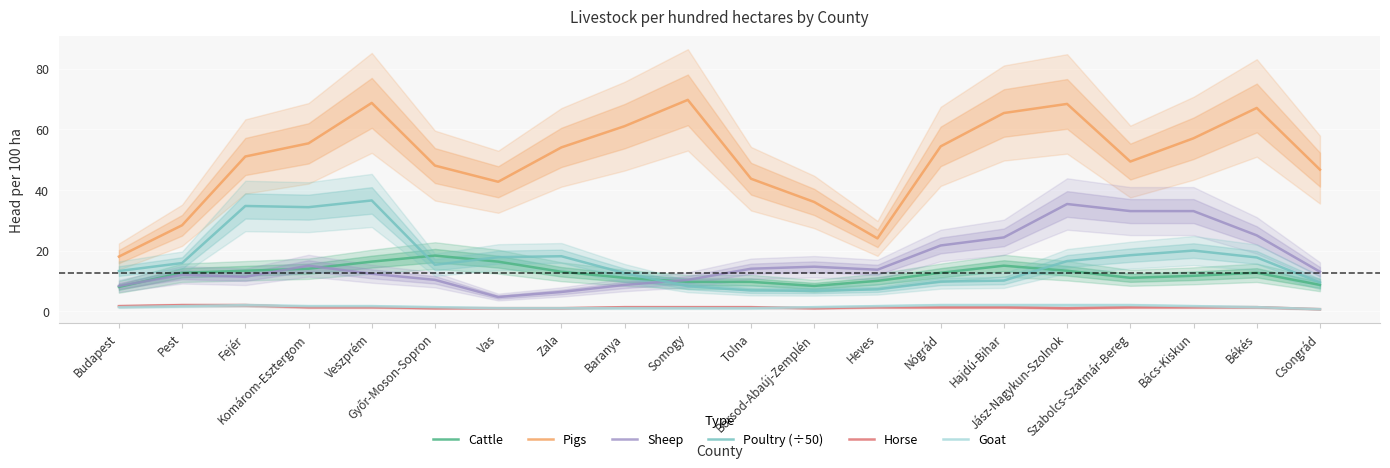

How many interior local valleys does the Sheep series have?

3